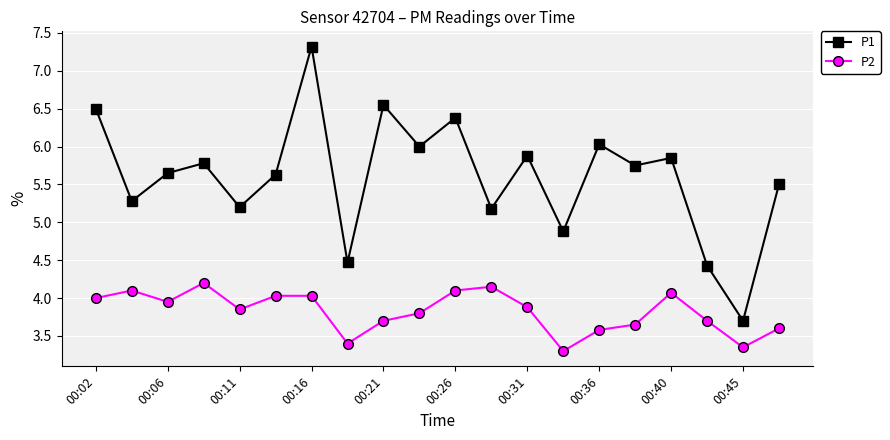

What is the value of the P1 point at the 13th from the left?

5.9